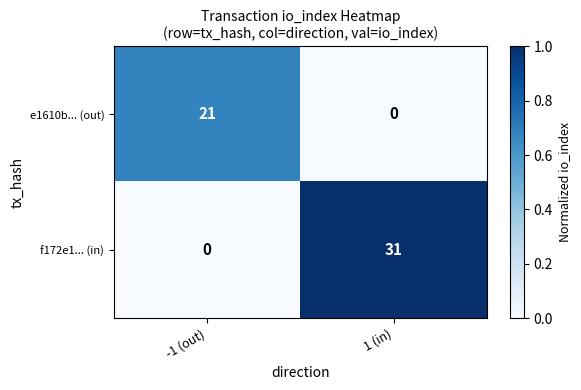

What is the approximate value of e1610b... (out) at -1 (out), to the nearest 5?

20